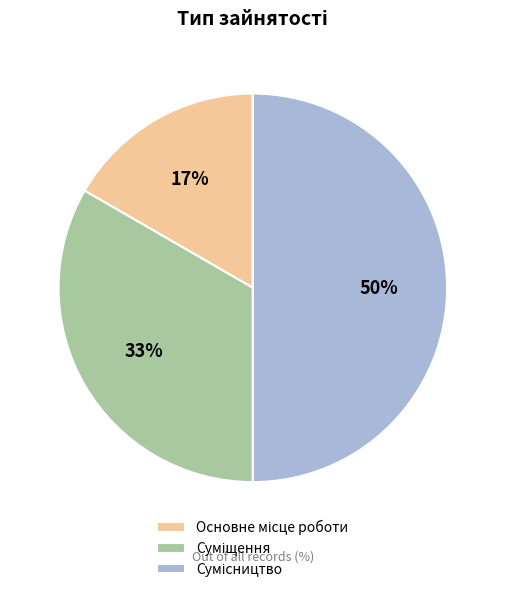

To the nearest percent, what is the average slice percentage?

33%